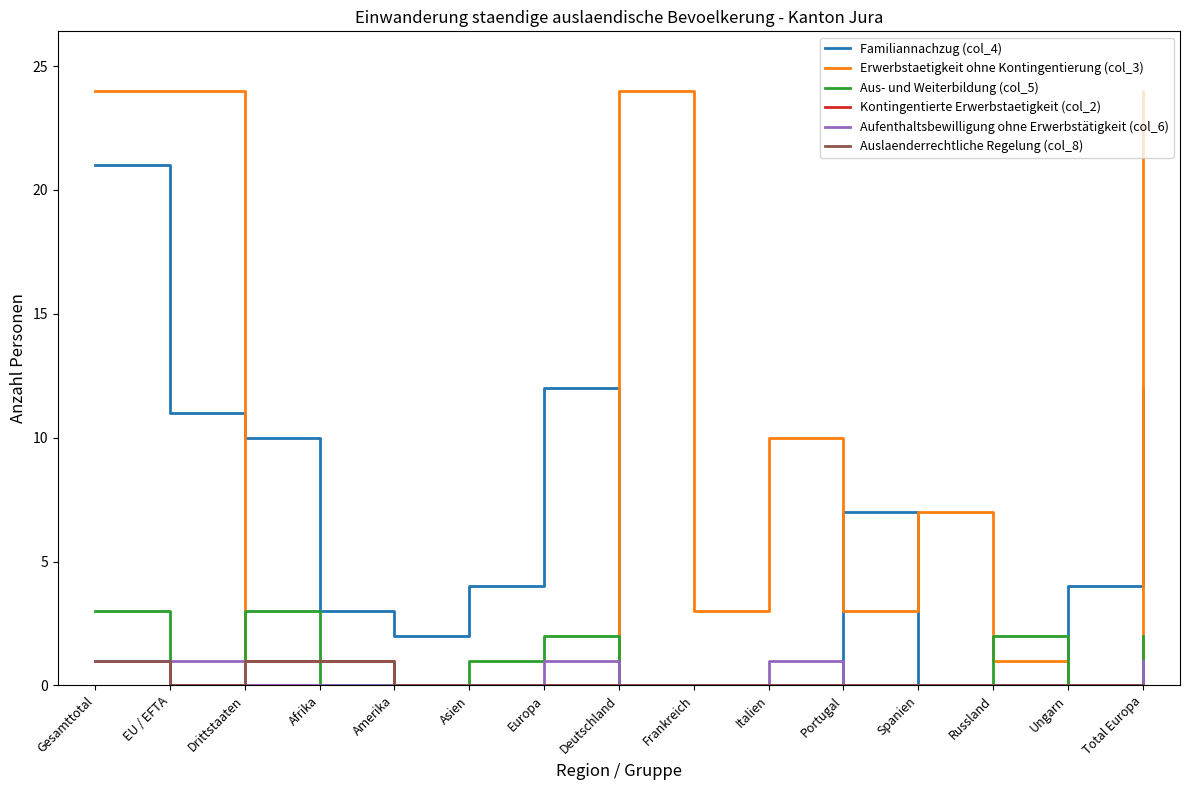

Does the chart display data point markers on the line(s)?

No